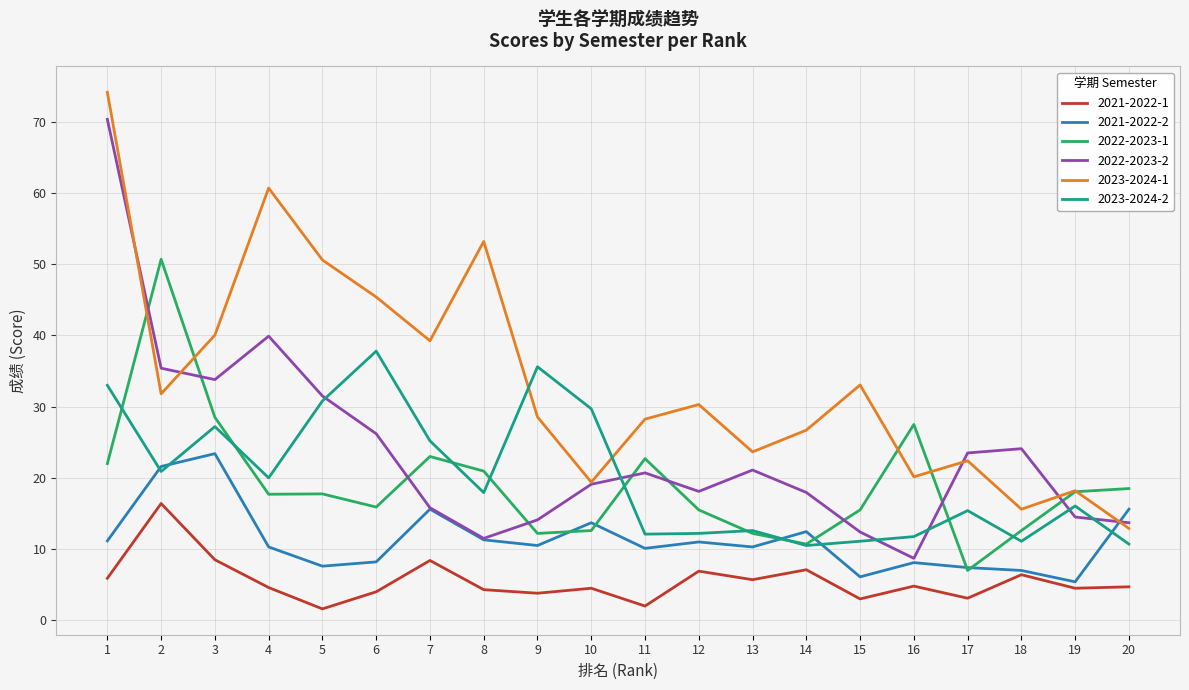

What is the difference between the highest and lowest values at 9?

31.8